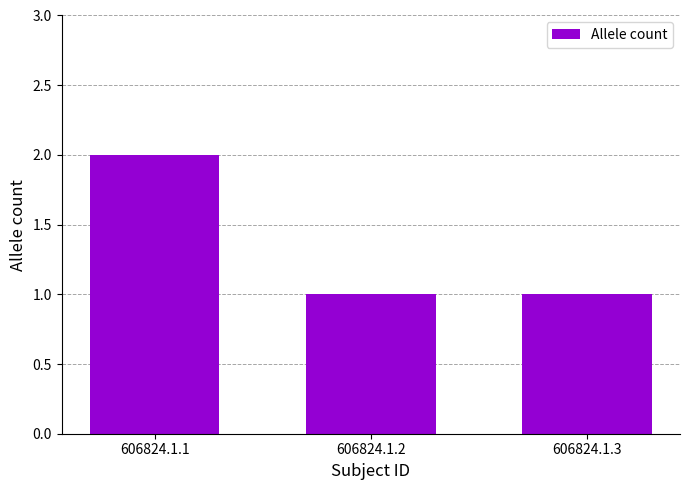

True or false: the data shows 3 at 606824.1.1.

False